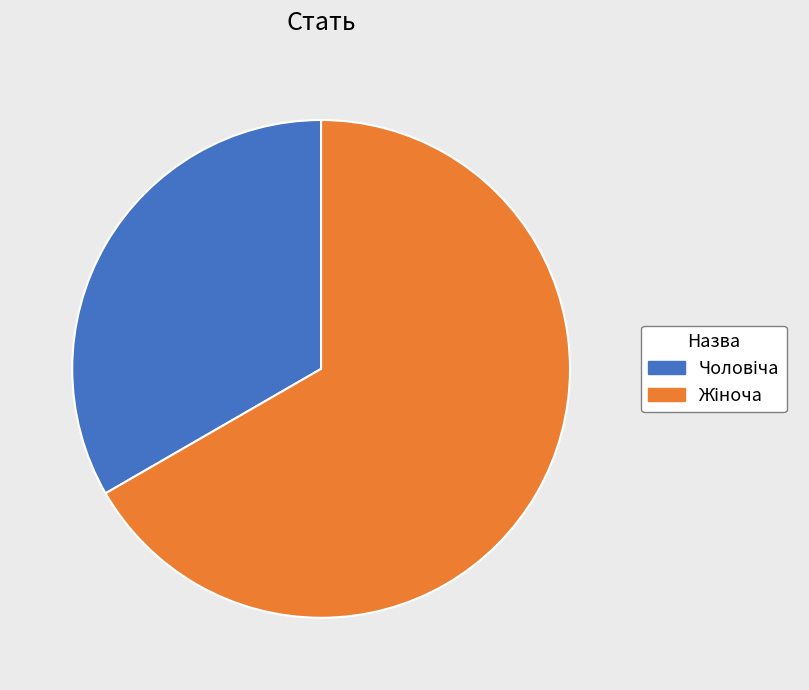

Is there a majority slice in this chart?

Yes